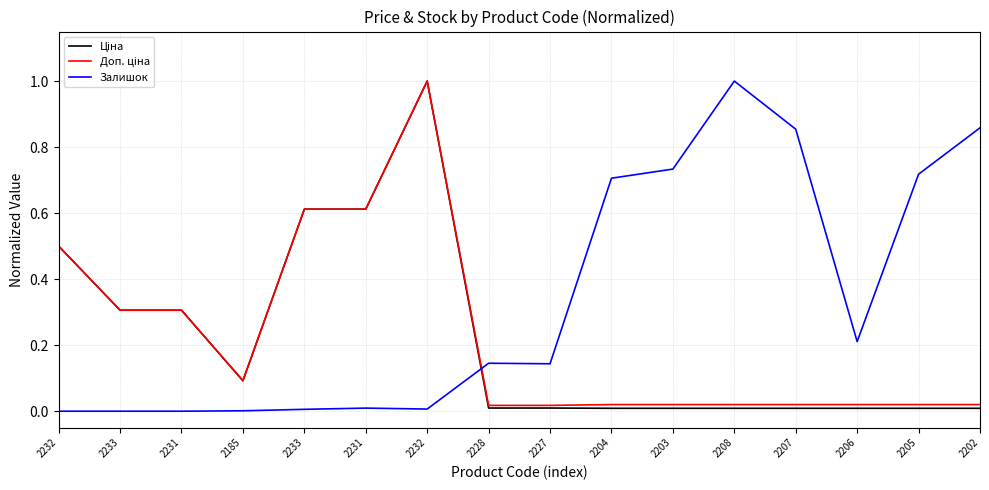

The Залишок series shows 0.0 at 2231. True or false?

True